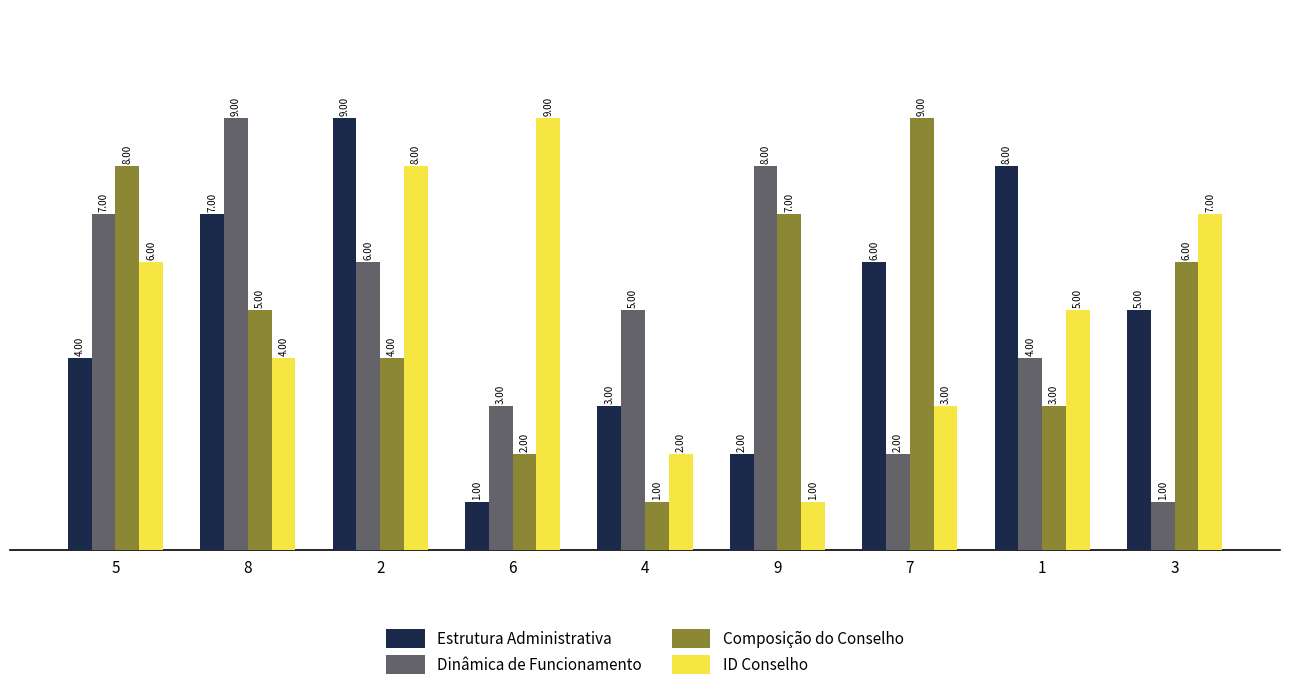

What is the highest value of the Composição do Conselho series?

9